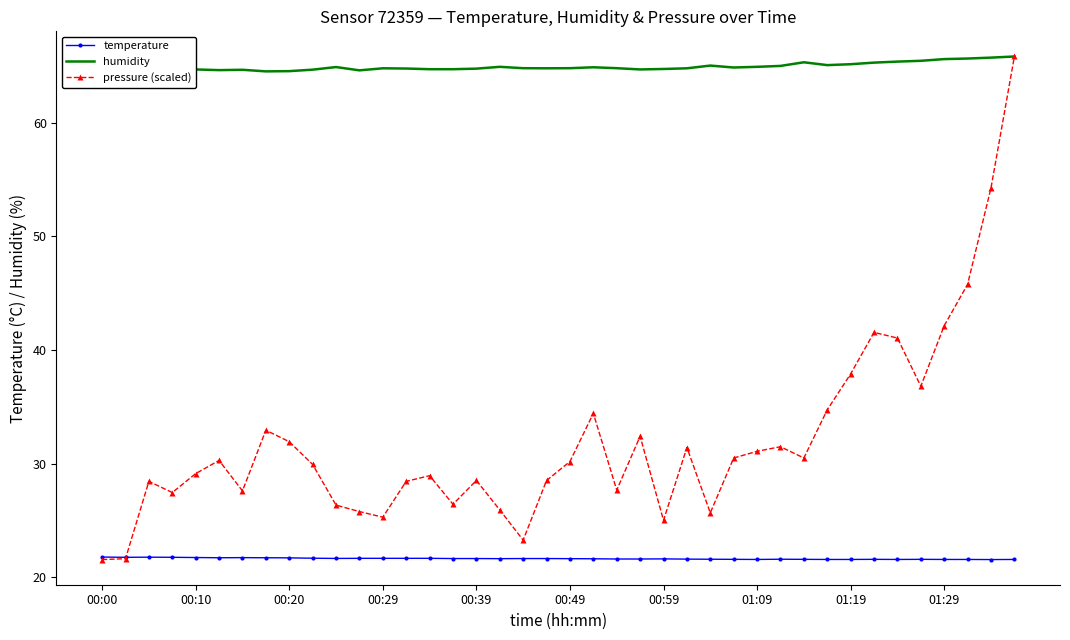

Which series has the largest total across all categories?

humidity